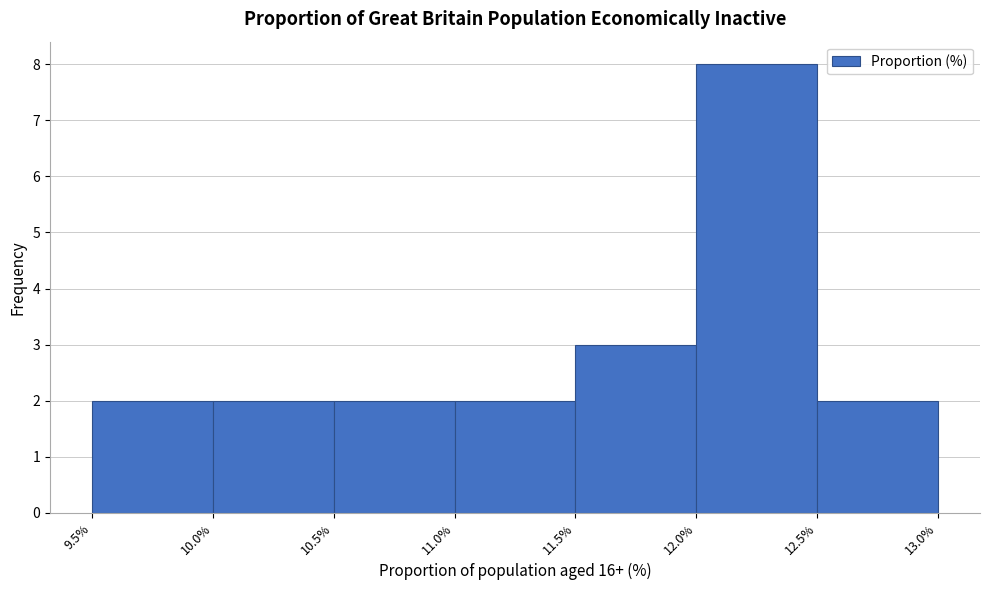

Reading left to right, transcribe this chart: for each bar, give the range it covers on the x-axis and its height. The values are not printed on the chart, so give them approximately, as read against the axis.

9.5% to 10.0%: 2
10.0% to 10.5%: 2
10.5% to 11.0%: 2
11.0% to 11.5%: 2
11.5% to 12.0%: 3
12.0% to 12.5%: 8
12.5% to 13.0%: 2